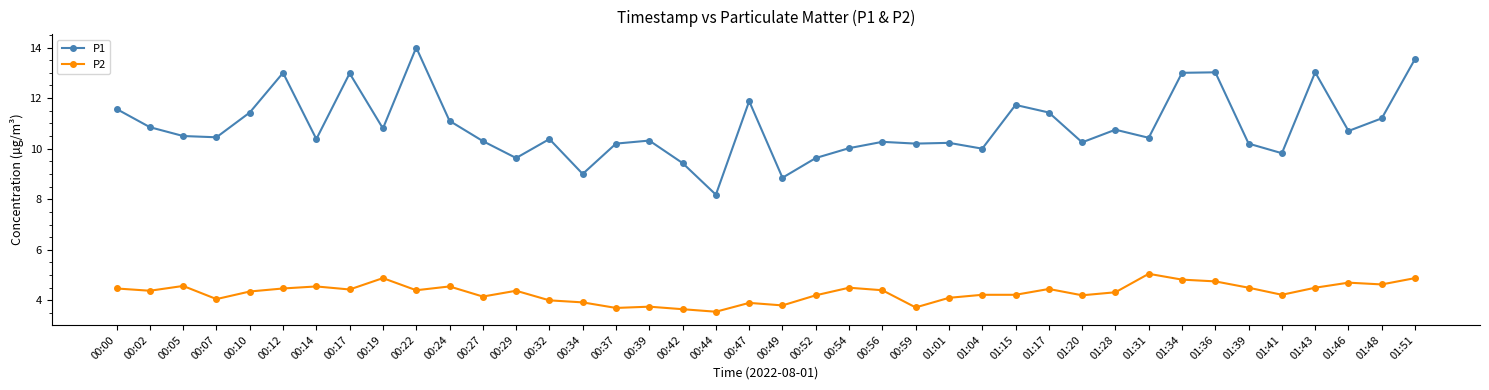

Rank the series at 01:01 from highest to lowest value.

P1, P2